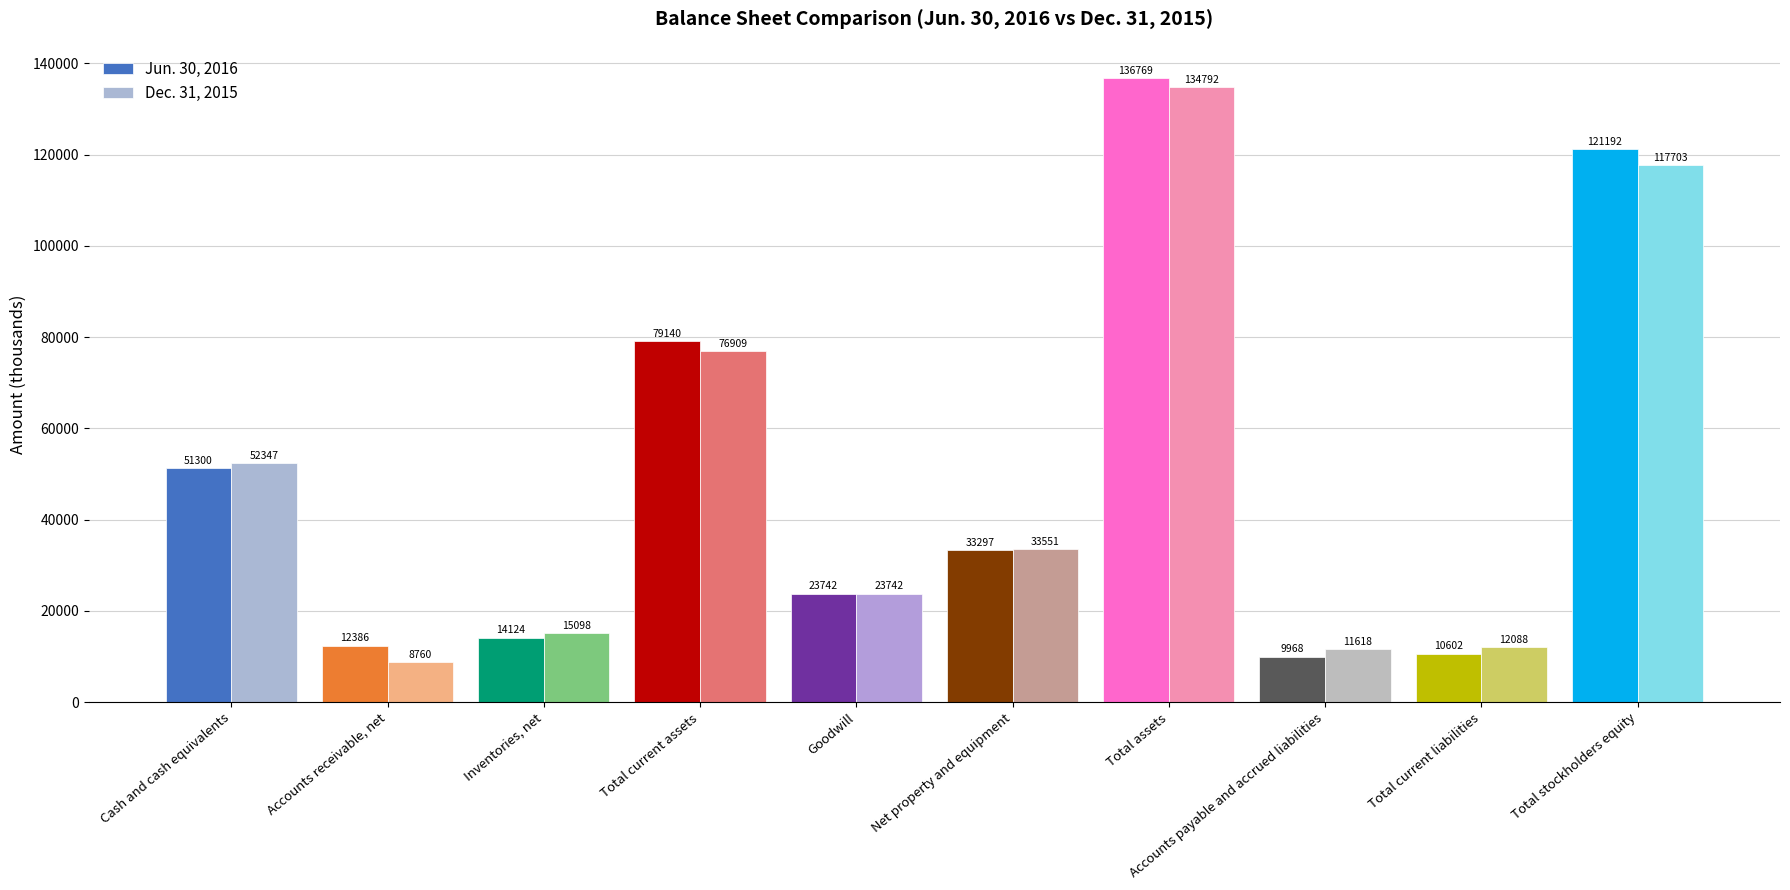

Are the bars grouped side by side (vs. stacked)?

Yes